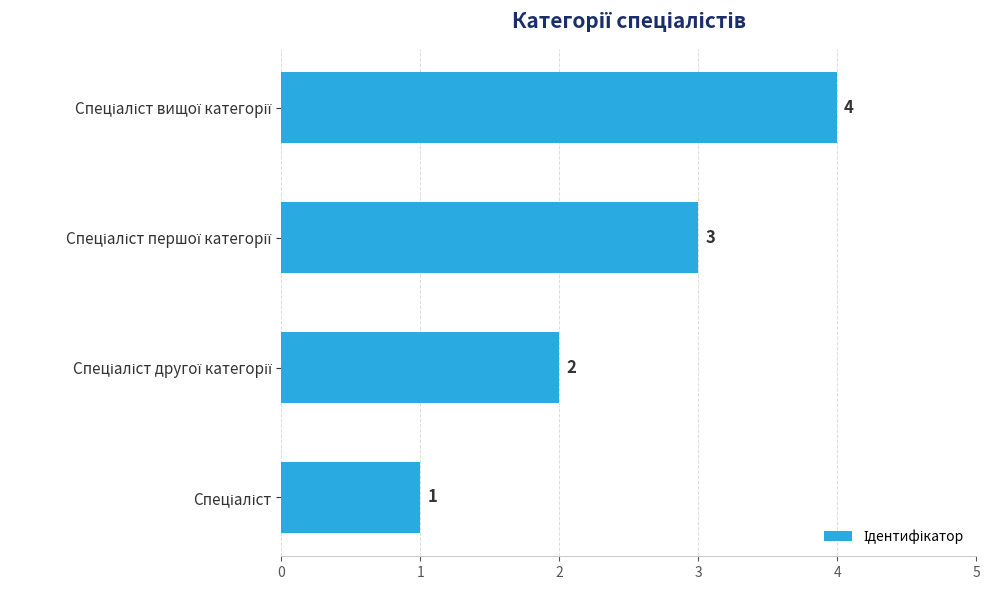

What is the sum of all values?

10